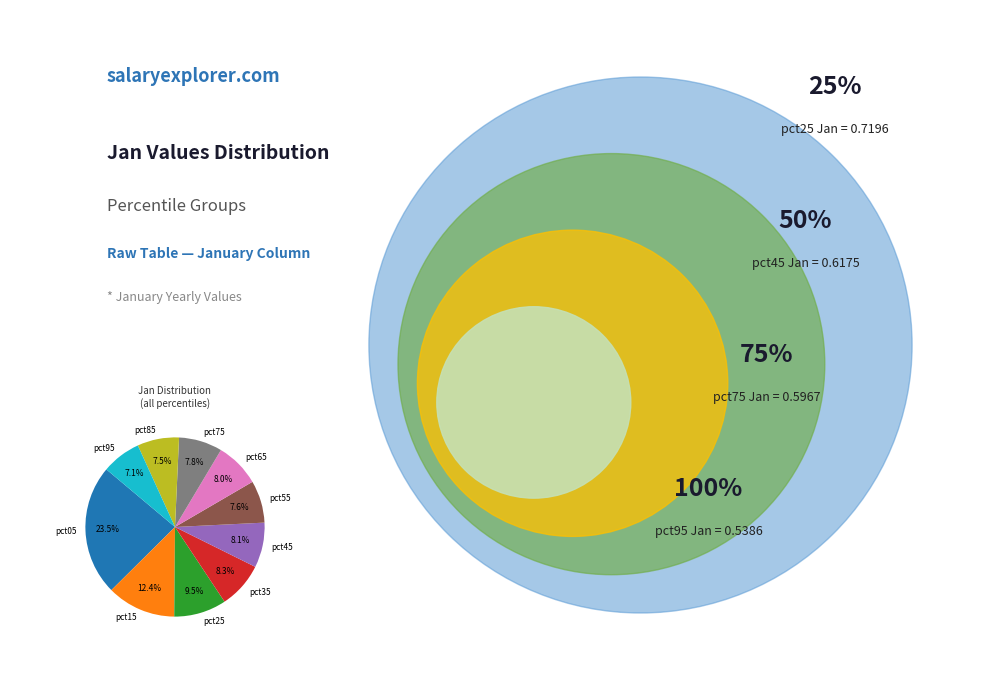

Which category has the biggest portion of the pie?

pct05